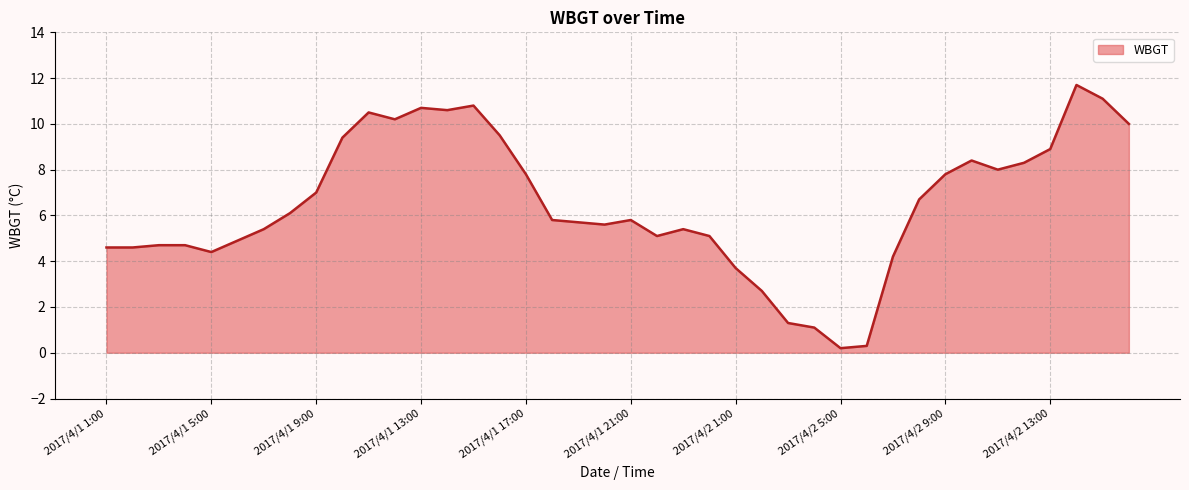

What is the difference between the maximum and minimum values?

11.5